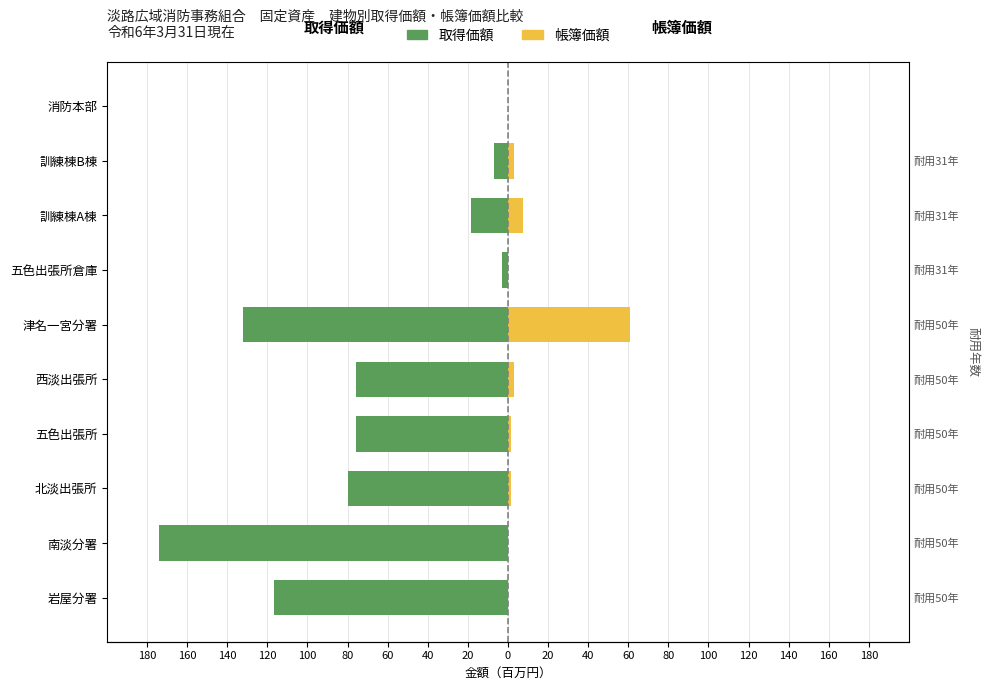

Count the number of categories in the chart.

10